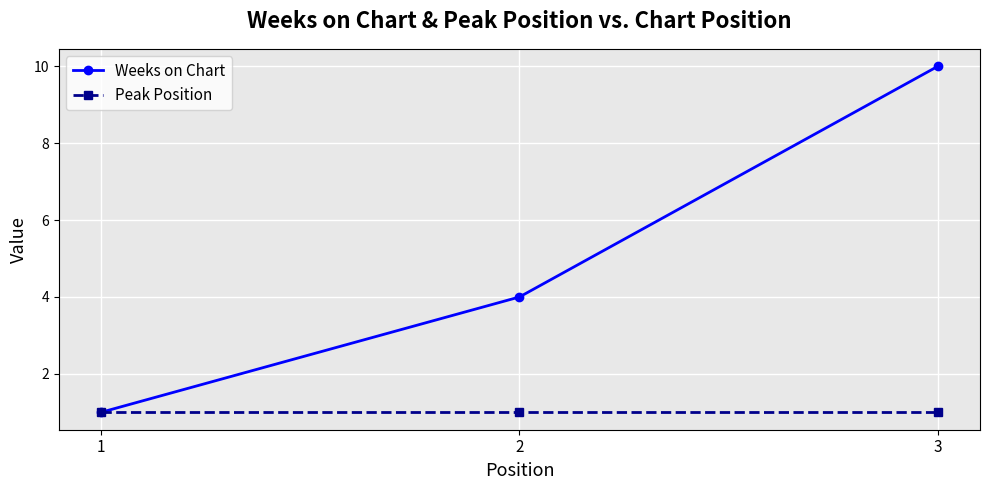

Reading left to right, what are all the values shown in this chart?

Weeks on Chart: 1	4	10
Peak Position: 1	1	1